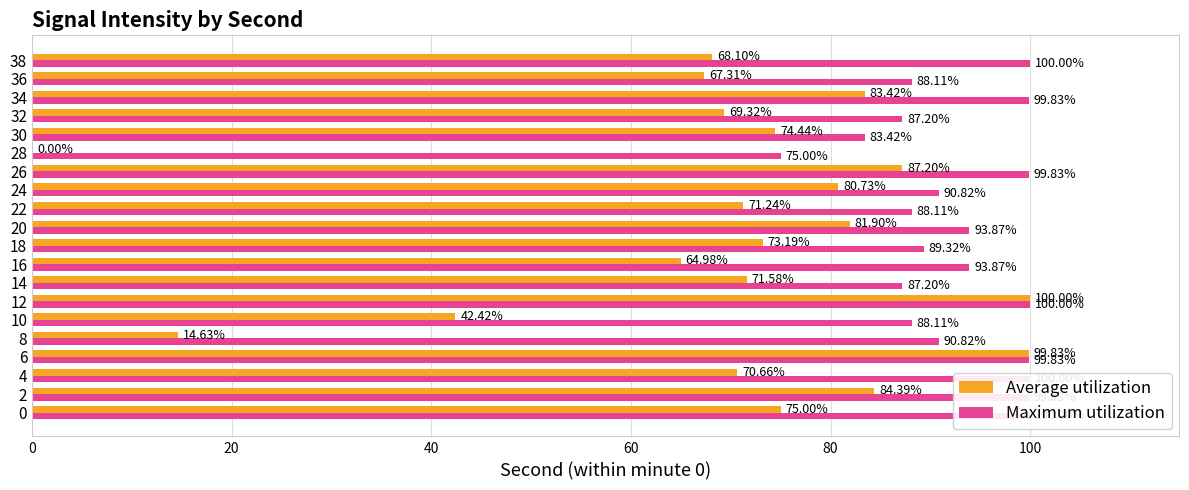

What are all the series names shown in the legend?

Average utilization, Maximum utilization